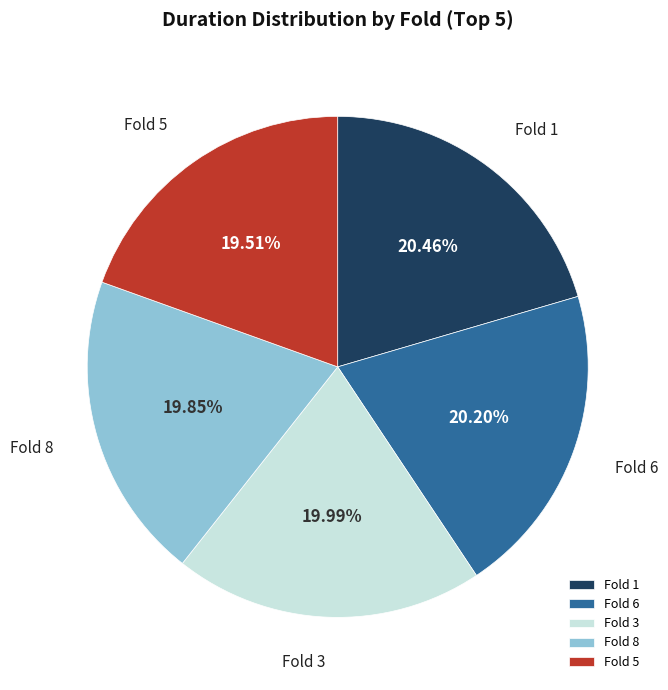

How many slices are in this pie chart?

5